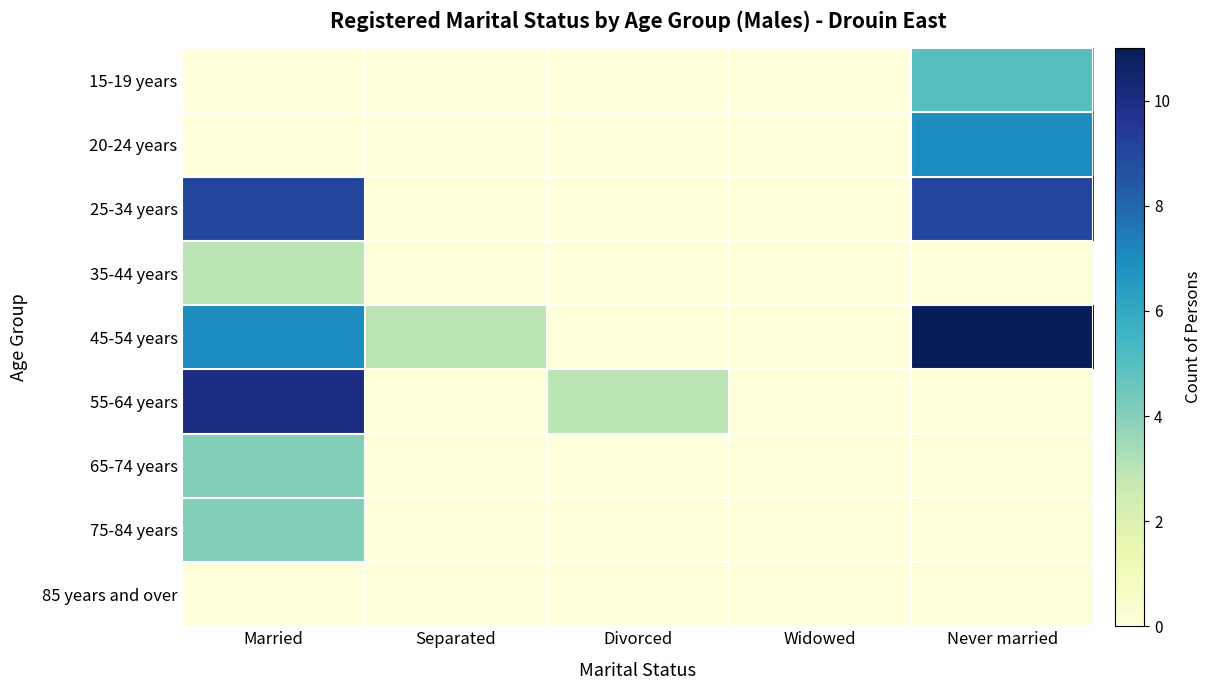

Rank the series at Divorced from lowest to highest value.

15-19 years, 20-24 years, 25-34 years, 35-44 years, 45-54 years, 65-74 years, 75-84 years, 85 years and over, 55-64 years